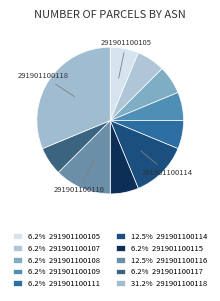

Count the number of slices in the pie.

10